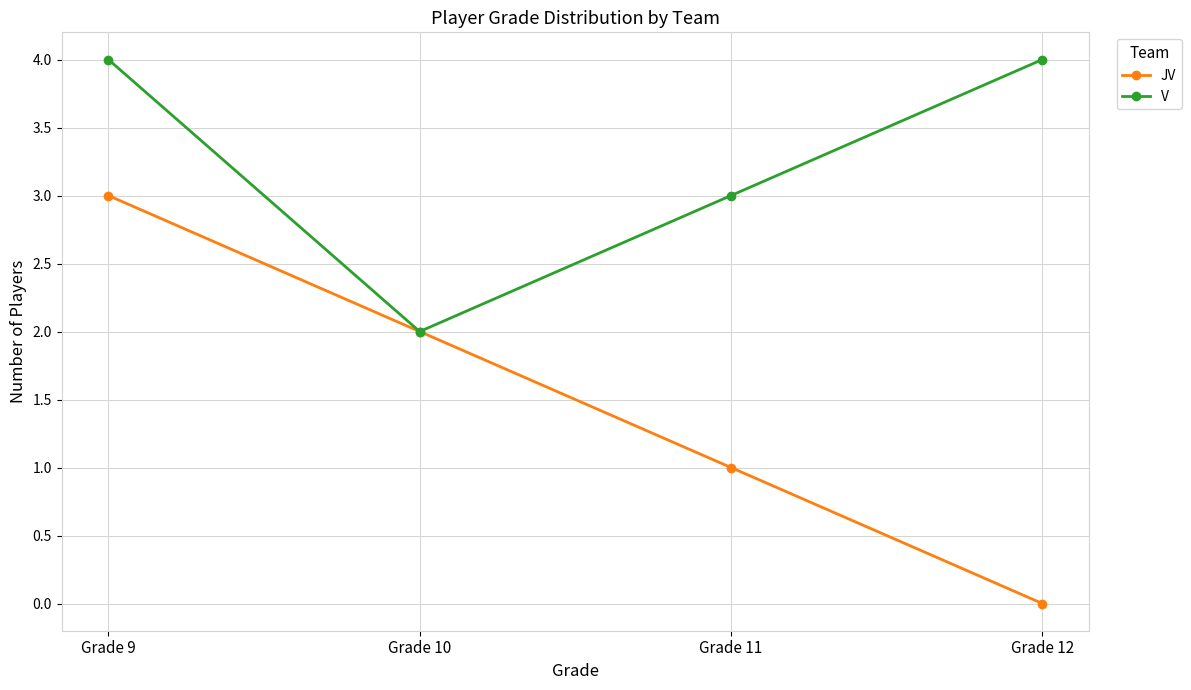

What is the sum of the JV values at Grade 9 and Grade 12?

3